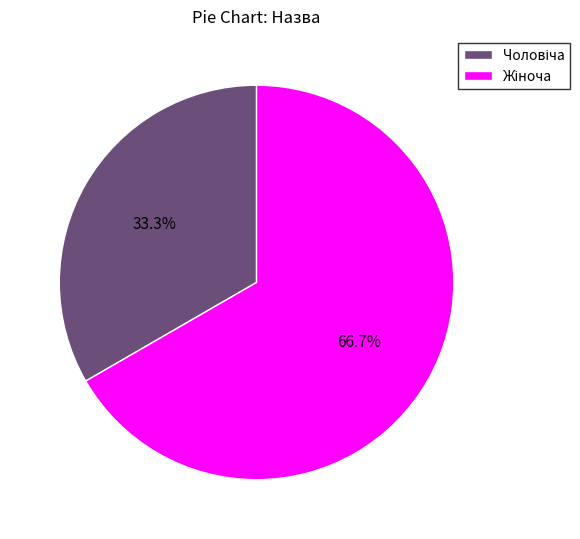

Is there a majority slice in this chart?

Yes